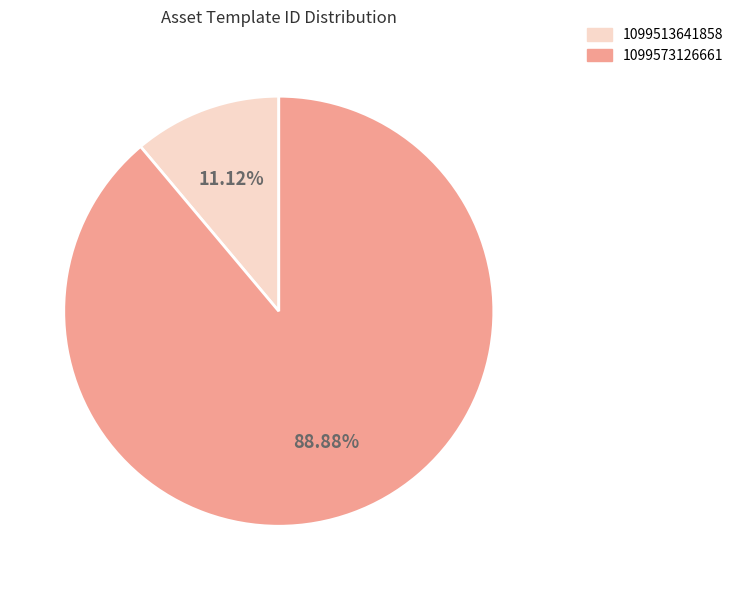

To the nearest percent, what is the combined percentage of 1099573126661 and 1099513641858?

100%